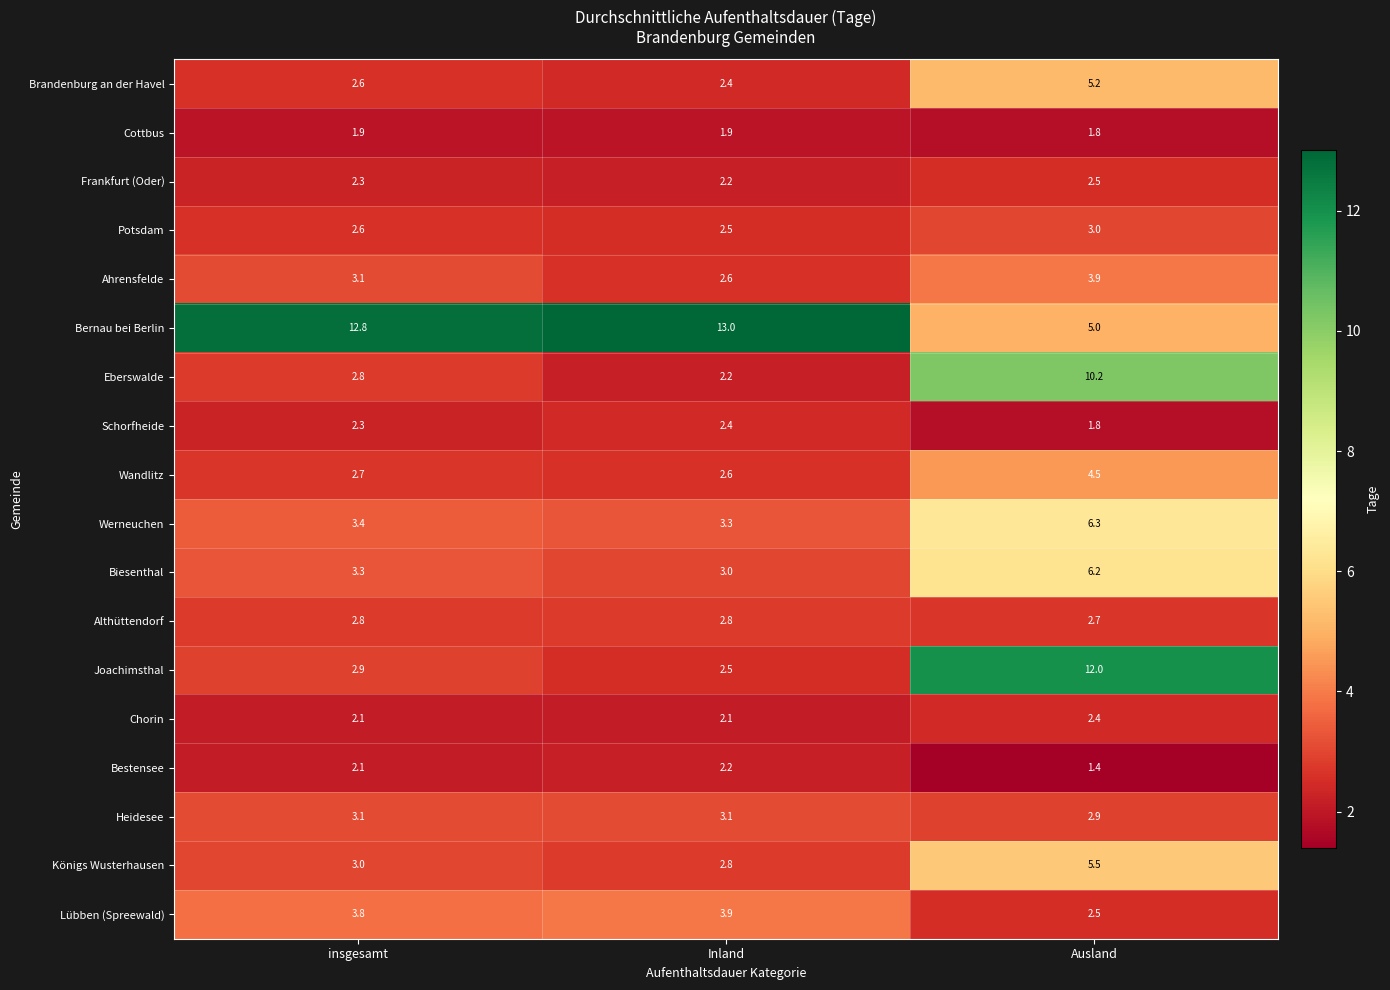

Is it true that Cottbus equals 3.0 at Ausland?

False